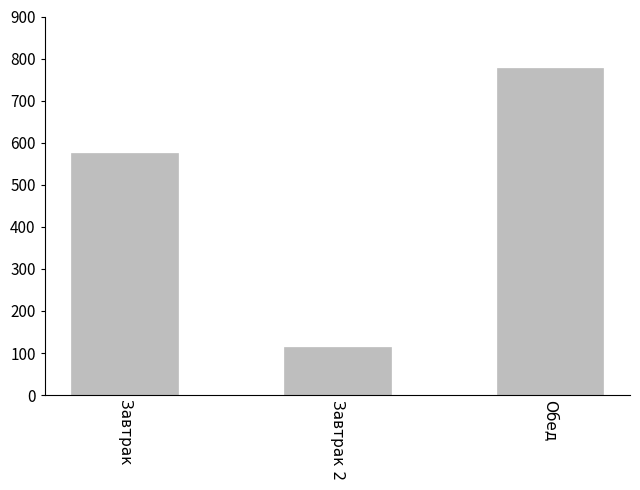

What is the label of the 2nd bar from the right?

Завтрак 2